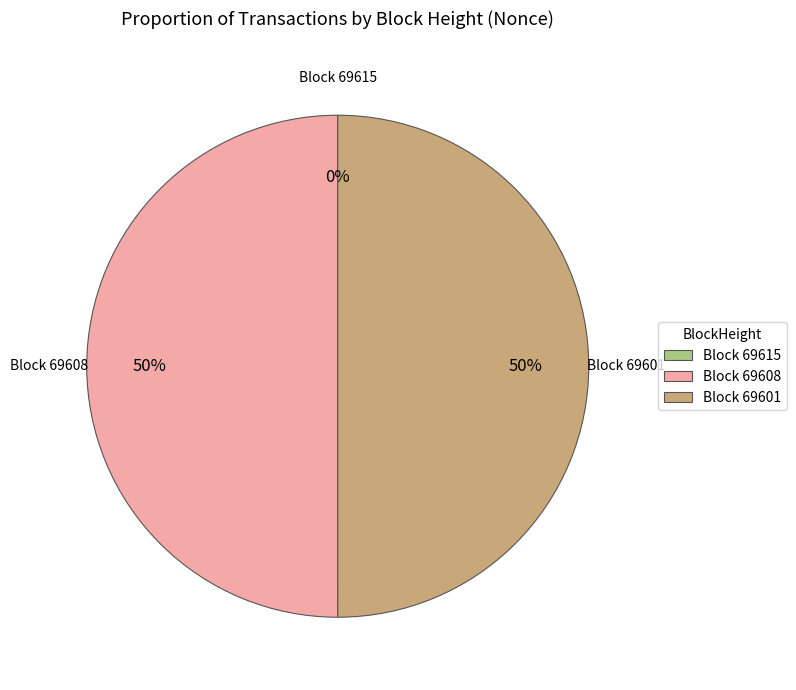

The Block 69601 slice represents 55% of the pie. True or false?

False